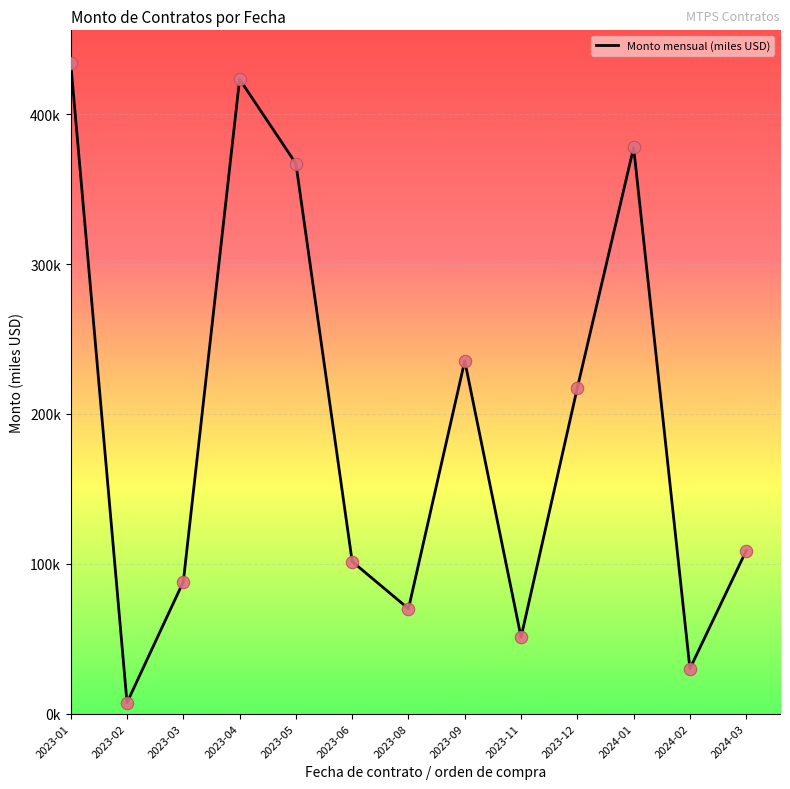

Which has a higher value, 2023-03 or 2023-04?

2023-04